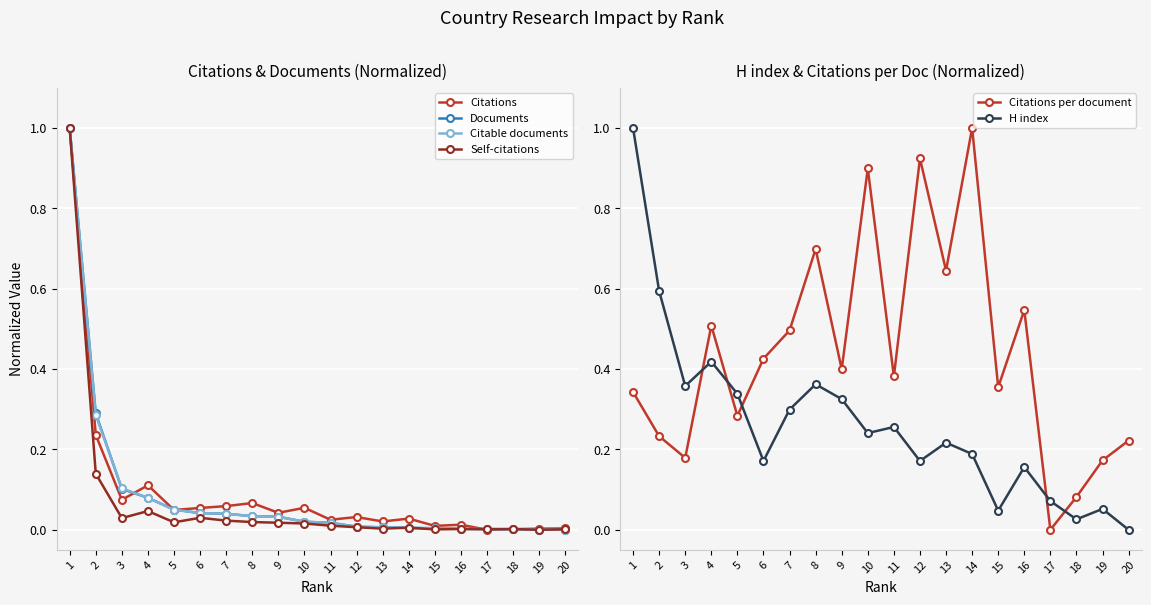

Where do Citations per document and Documents first cross each other?

2 and 3